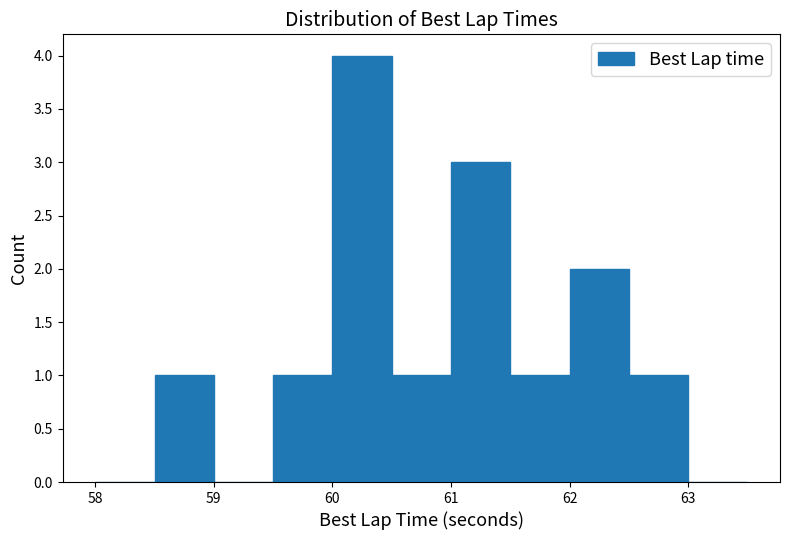

Over which range of the x-axis is the bar tallest?

60.0 to 60.5